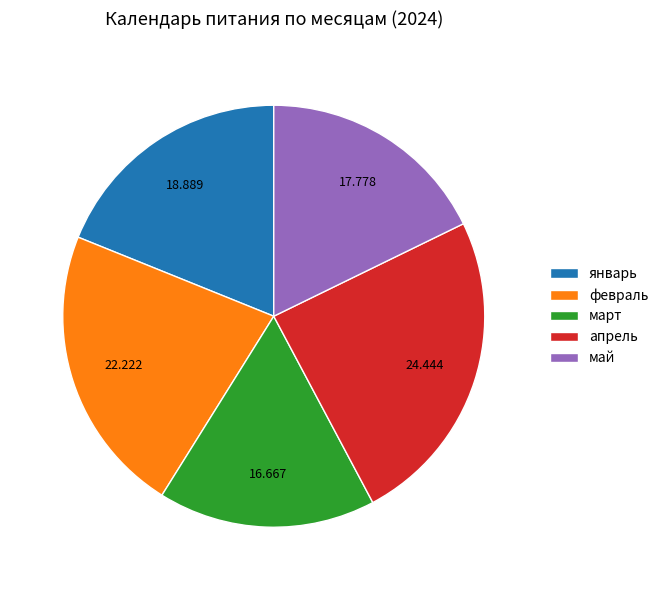

Is there a majority slice in this chart?

No